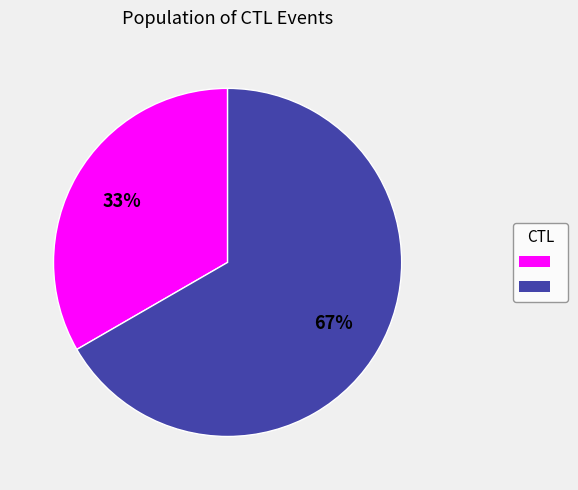

Is there a majority slice in this chart?

Yes